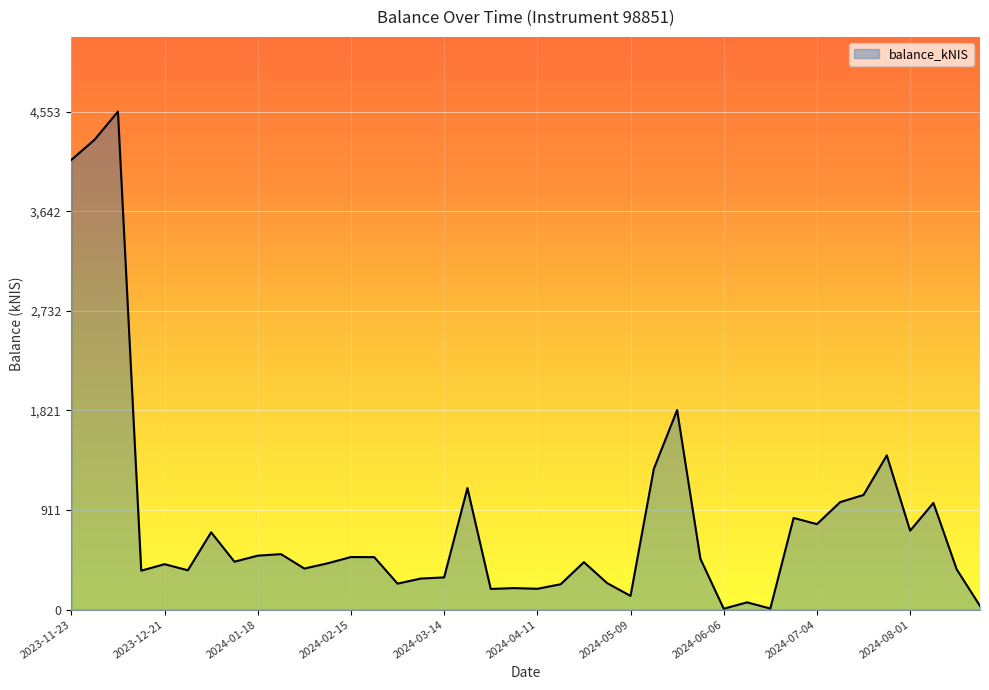

What is the difference between the maximum and minimum values?

4544.2